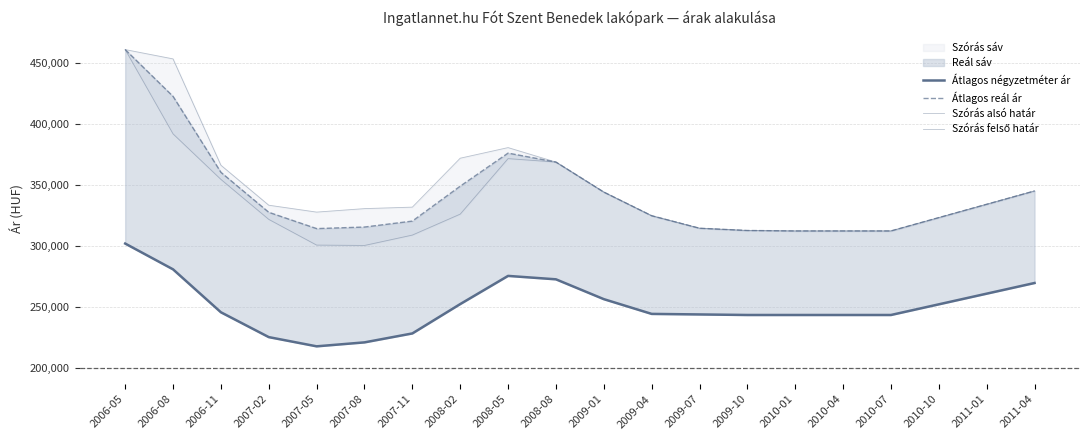

At which label does Szórás alsó határ first exceed 324776?

2006-05